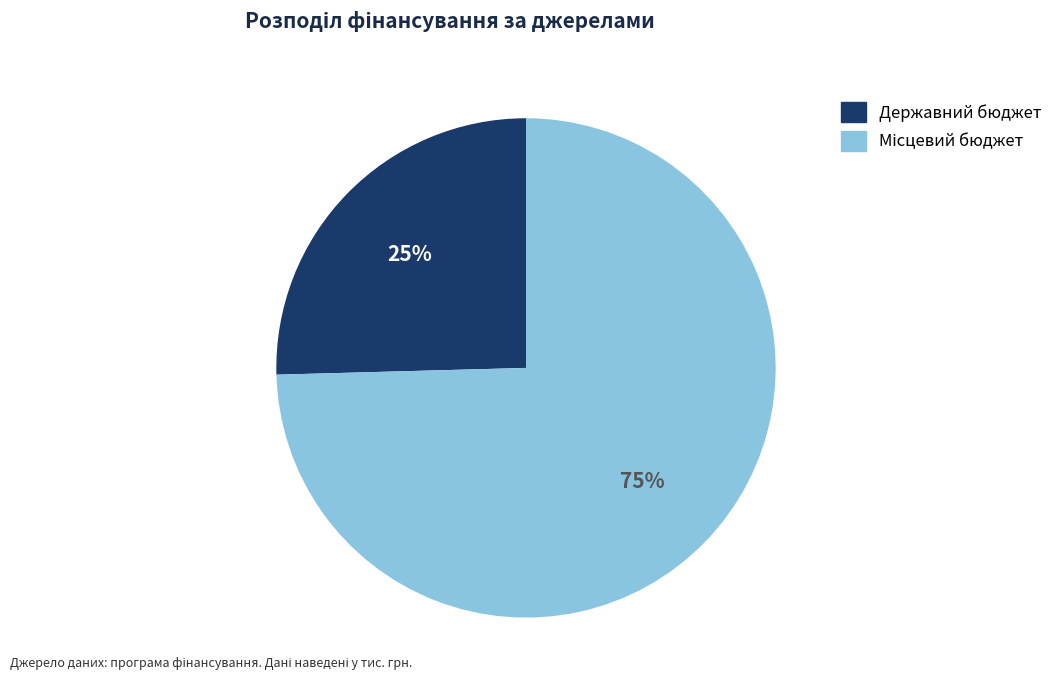

Is there a majority slice in this chart?

Yes